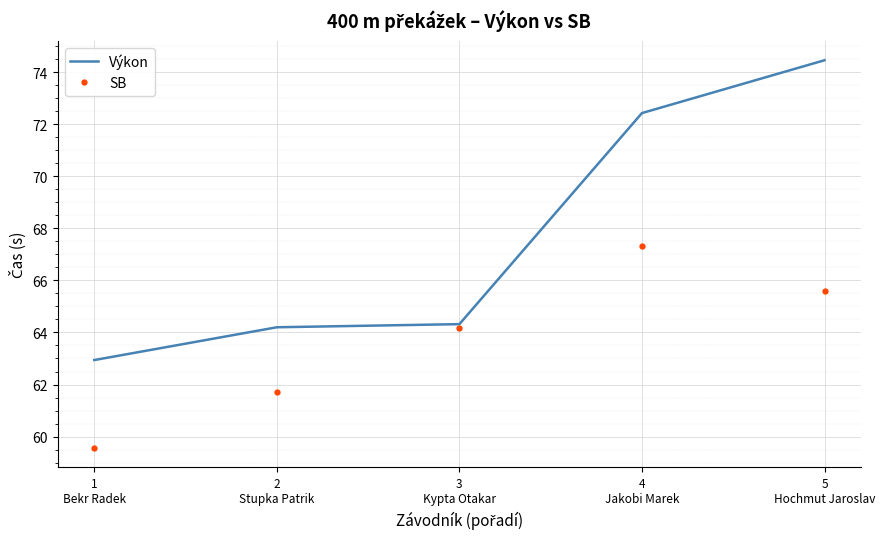

True or false: Výkon has a value of 116.9 at 4
Jakobi Marek.

False